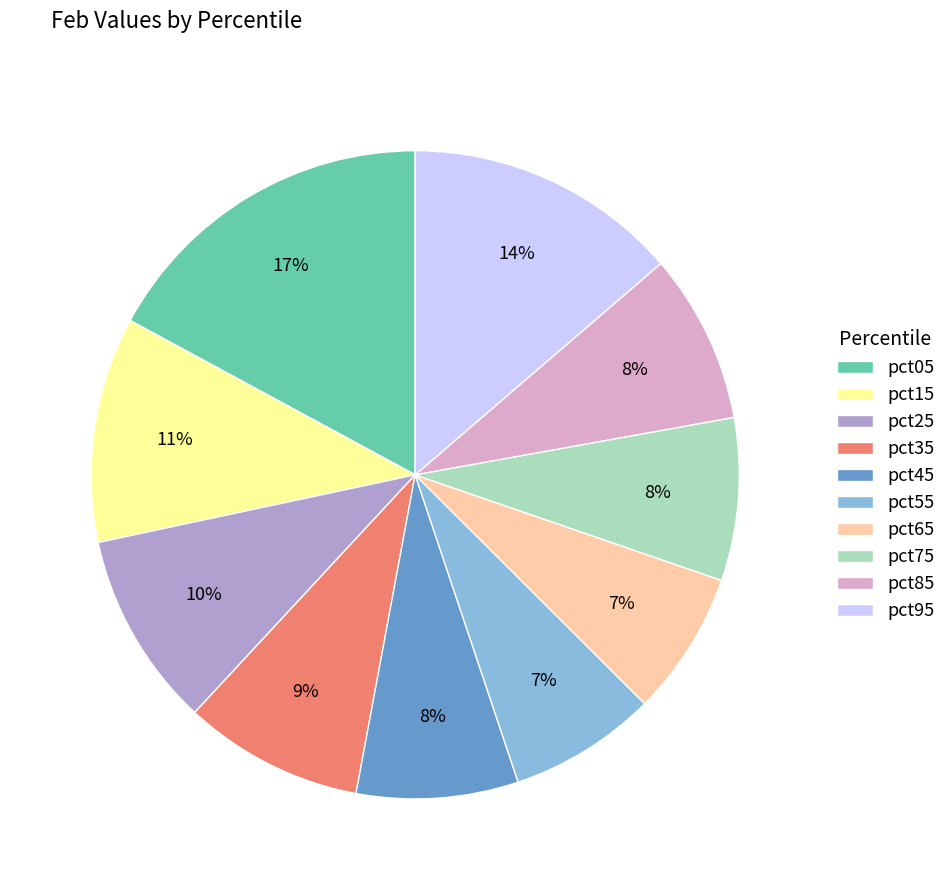

True or false: pct55 accounts for 20% of the total.

False